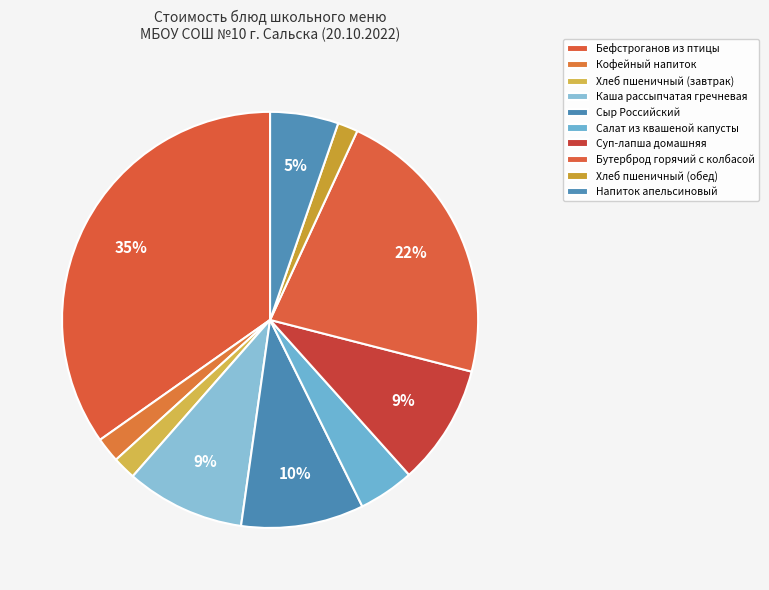

Count the number of slices in the pie.

10